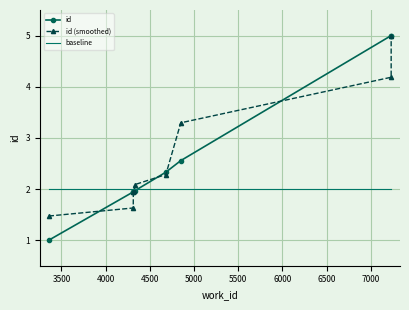

True or false: id (smoothed) and baseline intersect in this chart.

True